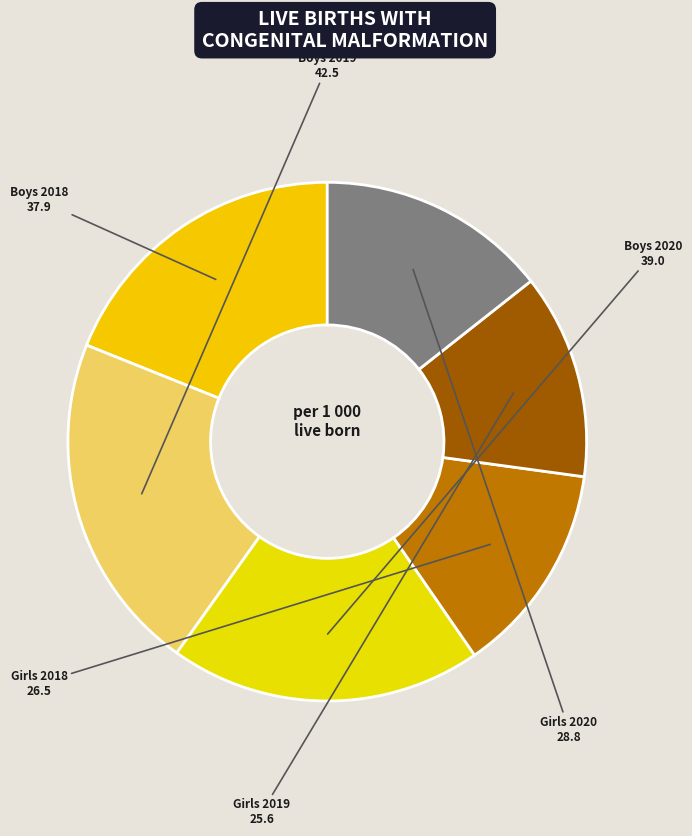

Is the sum of Girls 2019 and Girls 2018 greater than half?

No